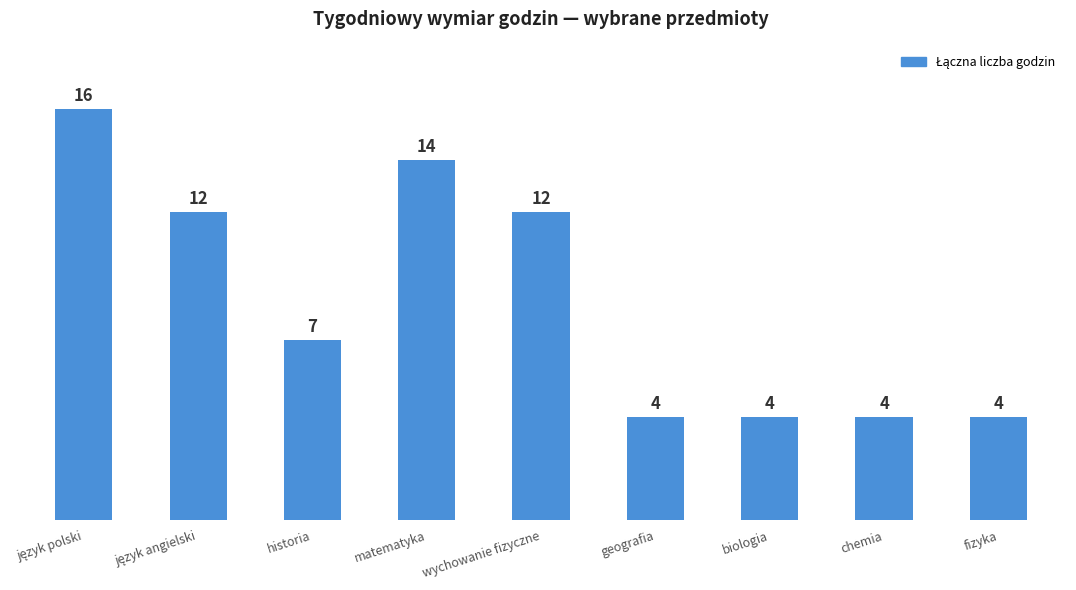

What is the maximum value shown in the chart?

16